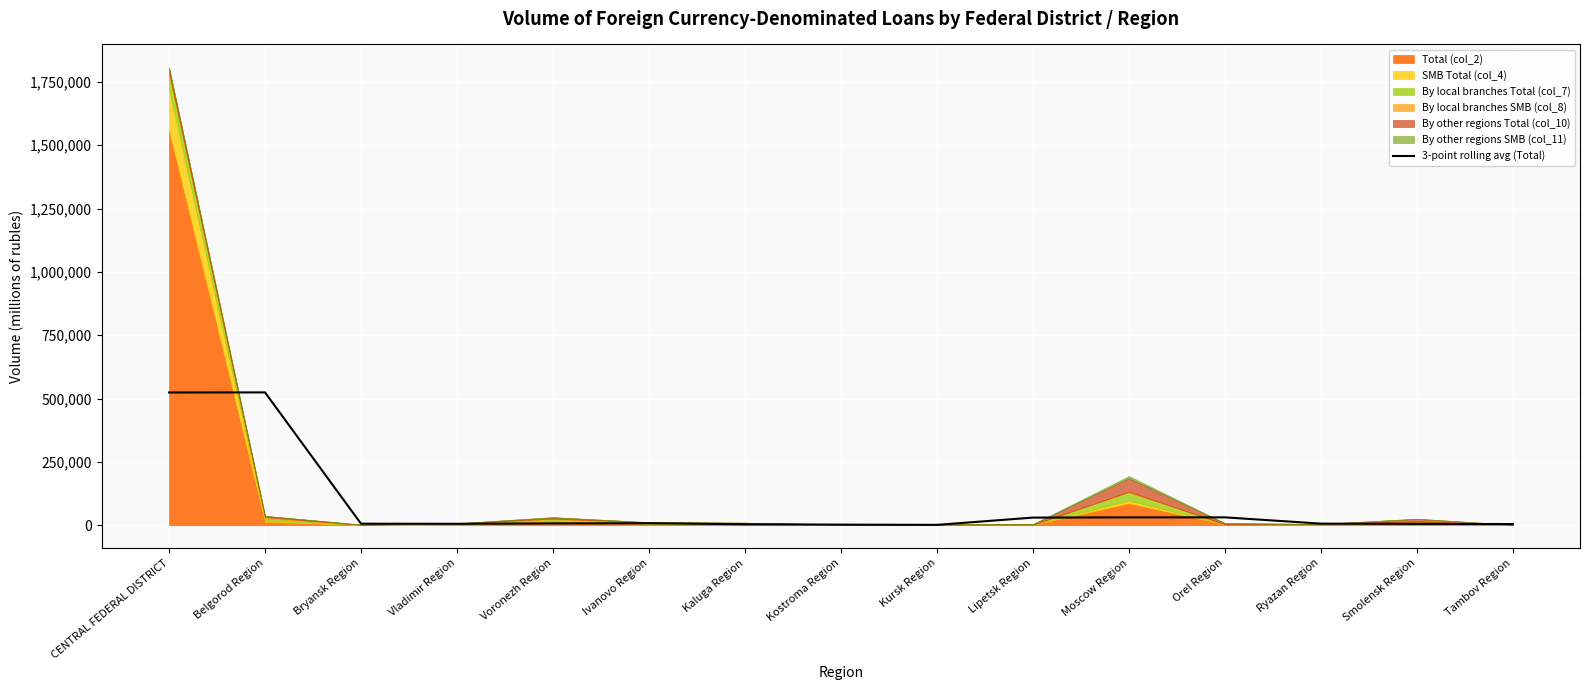

Reading left to right, what are all the values shown in this chart?

524018.3	524322.7	5912.0	5560.3	7170.3	7632.0	3667.3	2224.3	1323.3	29998.0	30818.0	30947.3	6224.3	5209.0	4476.3